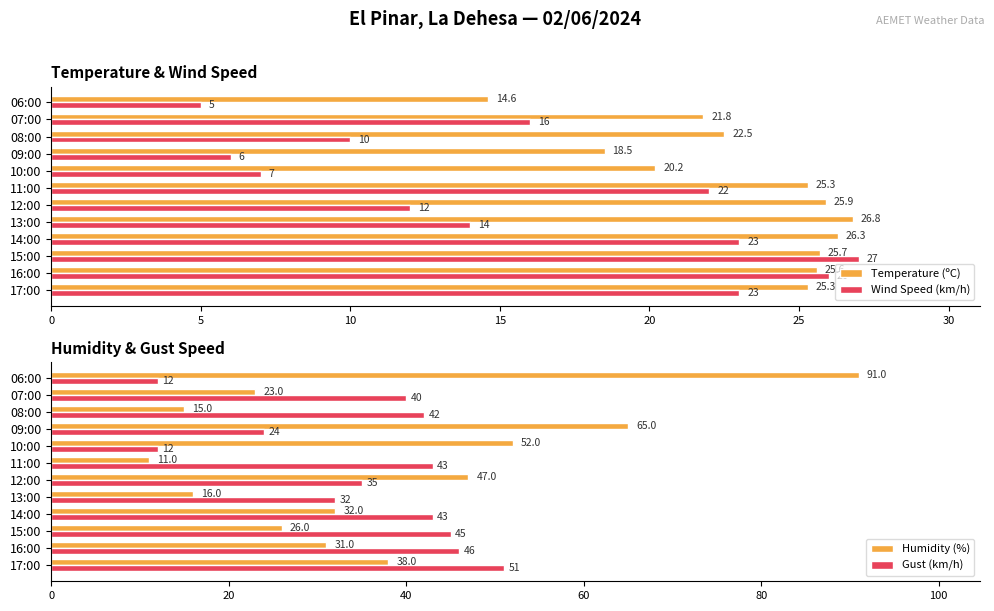

Is the value of Humidity (%) at 13:00 greater than the value of Gust (km/h) at 15:00?

No